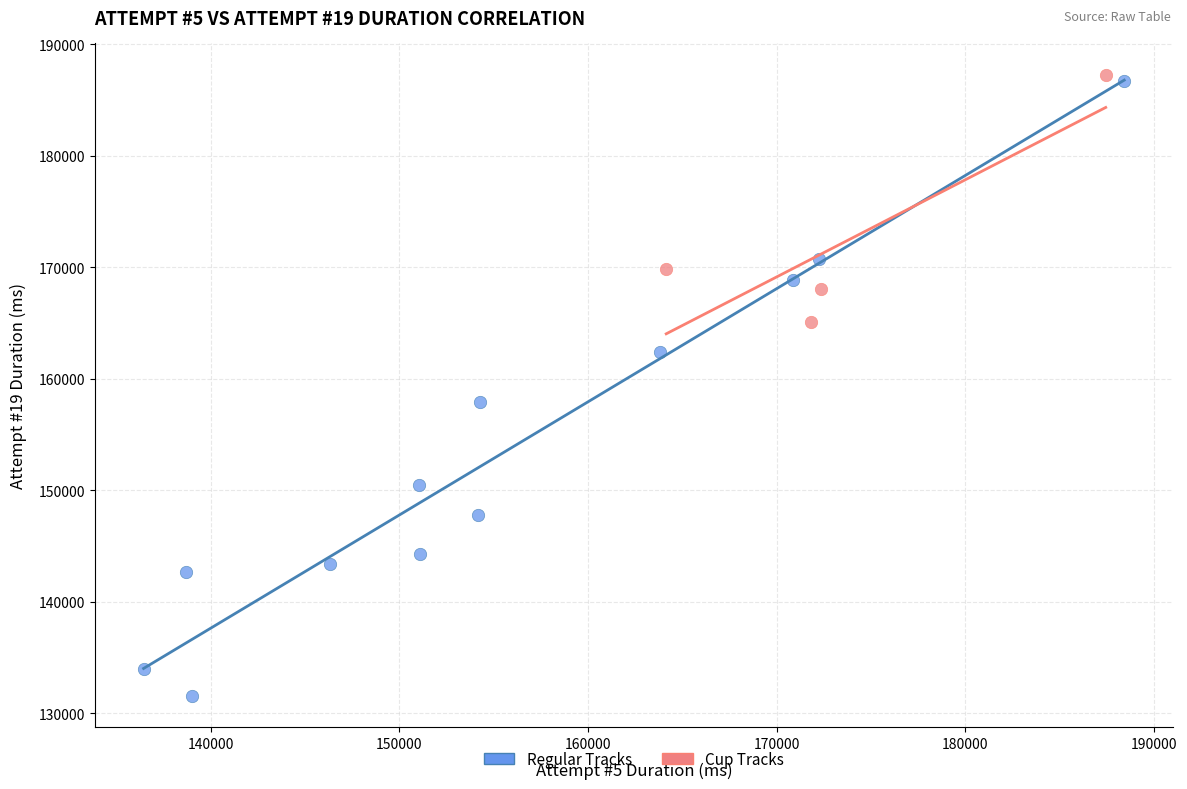

What are all the series names shown in the legend?

Regular Tracks, Cup Tracks